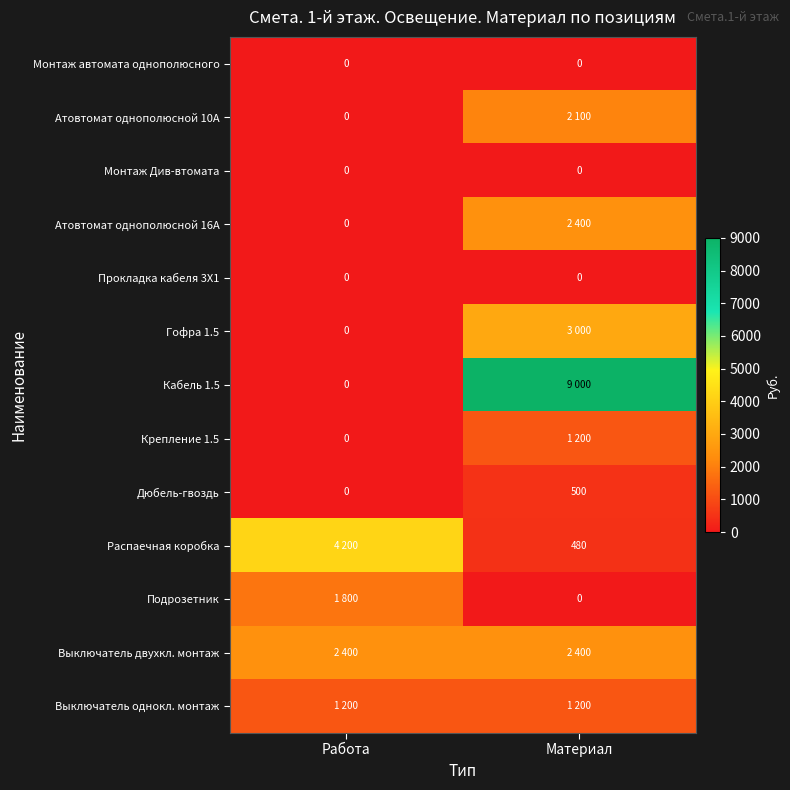

What is the spread (max minus min) of values at Материал?

9000